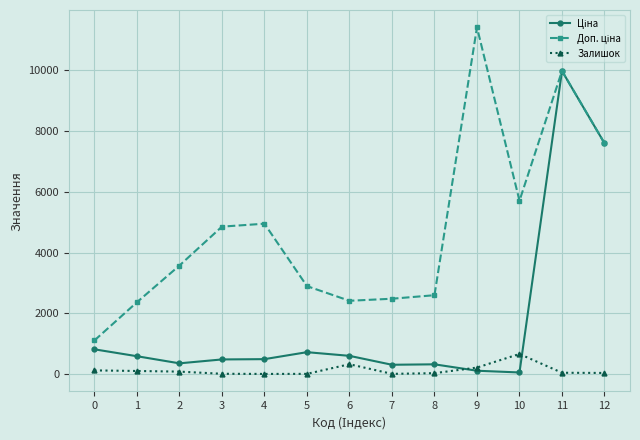

What is the highest value of the Залишок series?

665.0